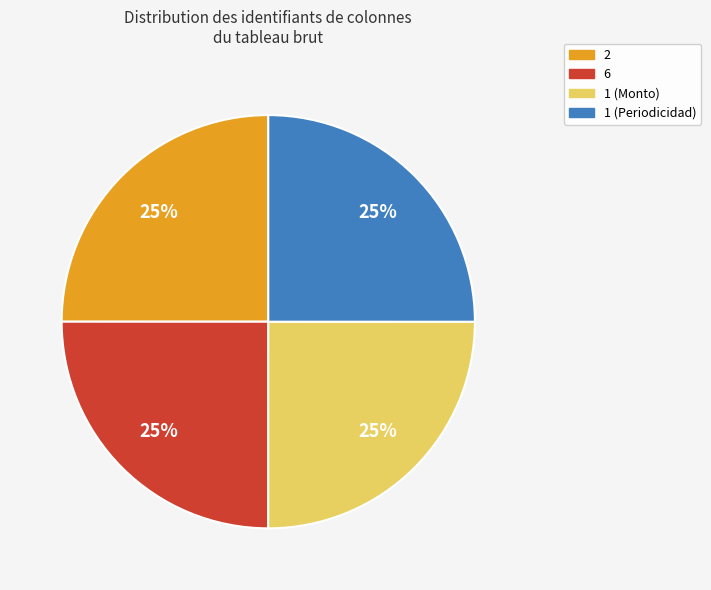

The 1 (Monto) slice represents 25% of the pie. True or false?

True